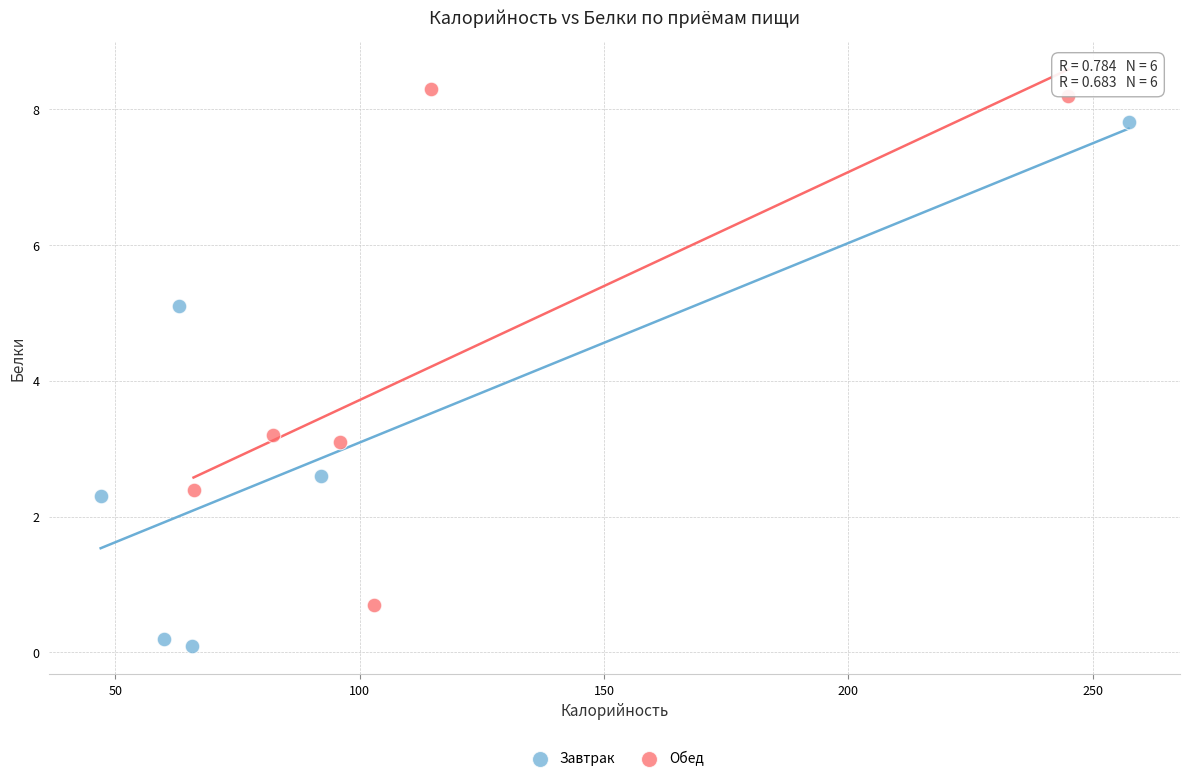

Which series reaches the minimum Y coordinate?

Завтрак